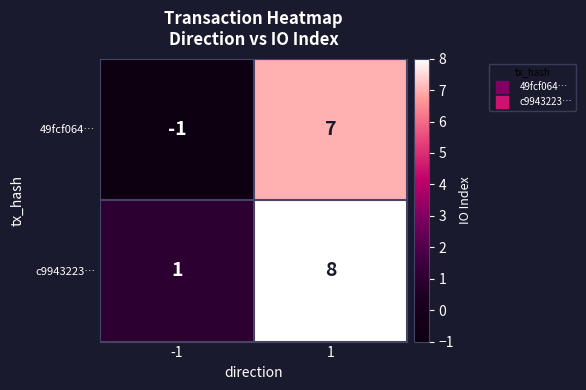

Which series has the largest total across all categories?

c9943223…